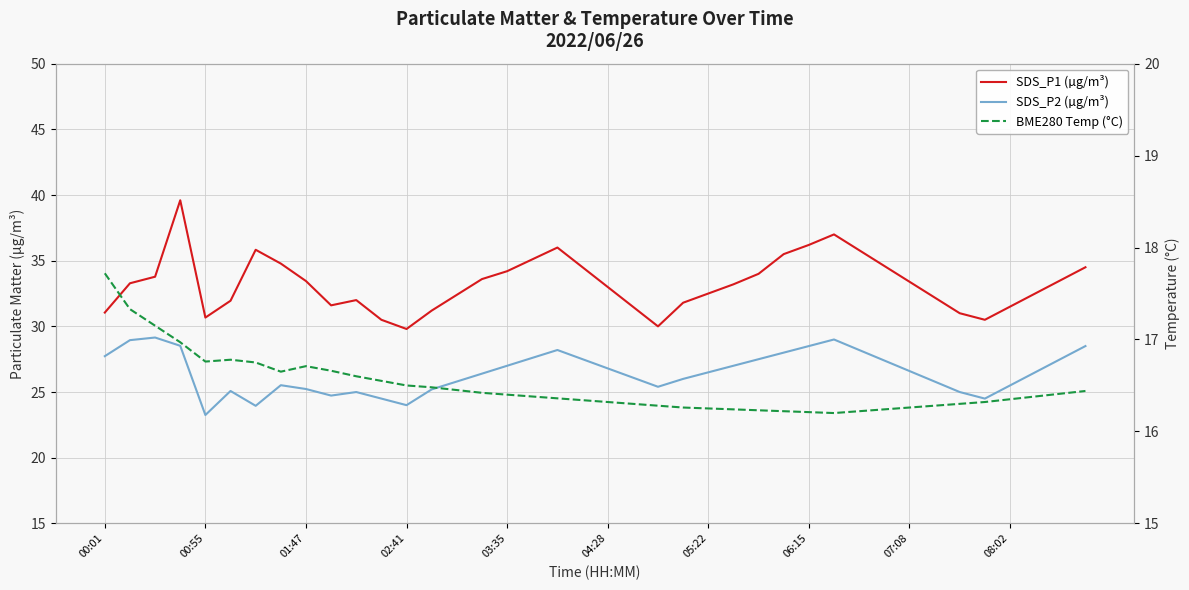

What are all the series names shown in the legend?

SDS_P1 (µg/m³), SDS_P2 (µg/m³), BME280 Temp (°C)